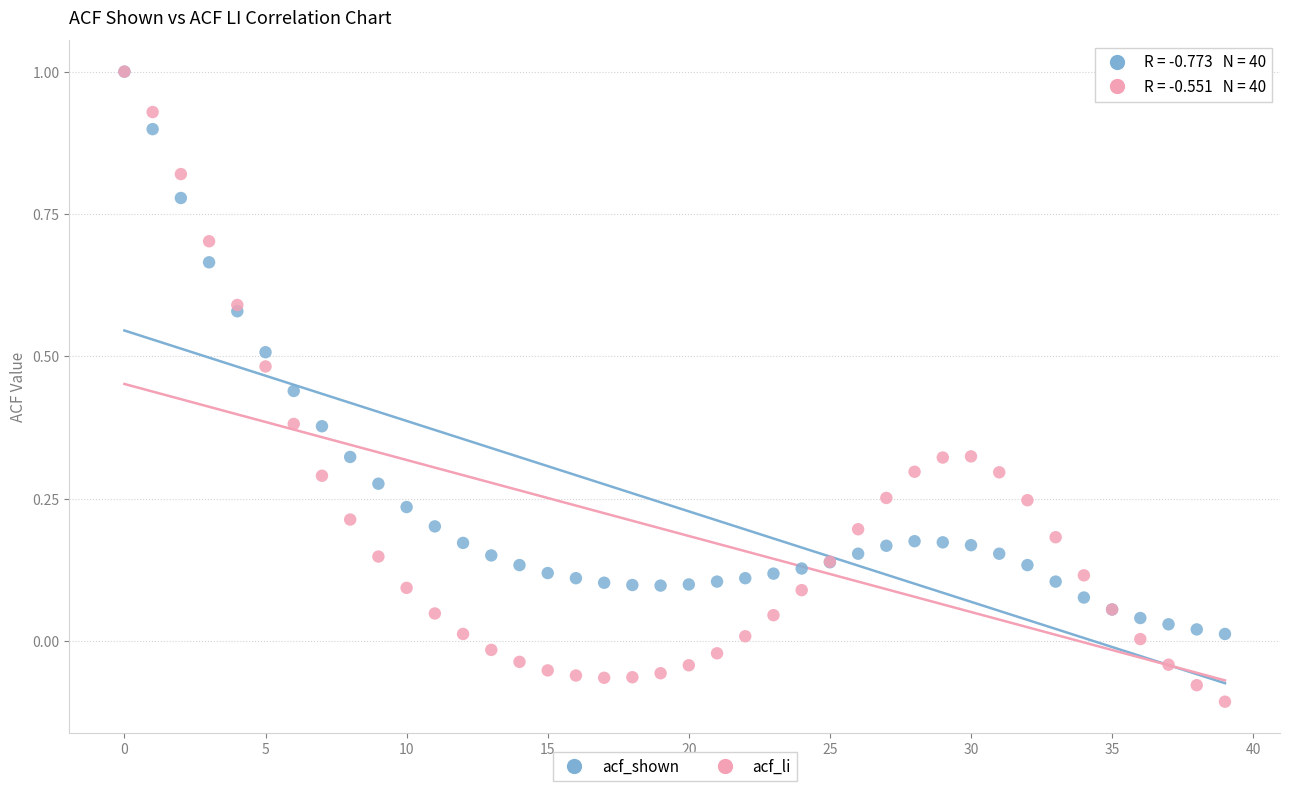

What are all the series names shown in the legend?

acf_shown, acf_li